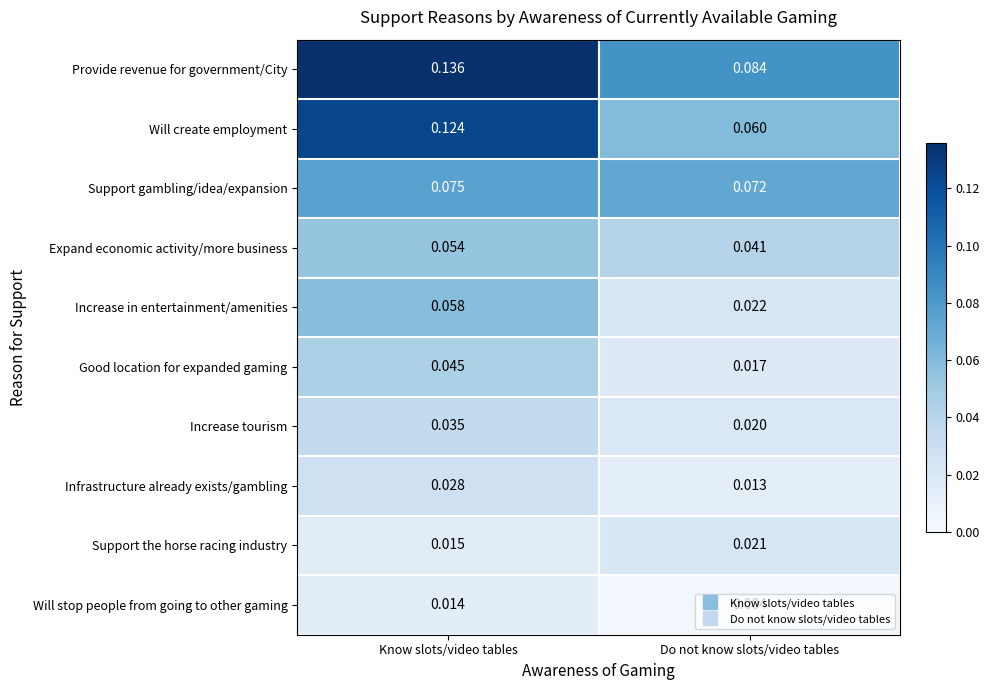

At Do not know slots/video tables, list the series in order from largest to smallest.

Provide revenue for government/City, Support gambling/idea/expansion, Will create employment, Expand economic activity/more business, Increase in entertainment/amenities, Support the horse racing industry, Increase tourism, Good location for expanded gaming, Infrastructure already exists/gambling, Will stop people from going to other gaming